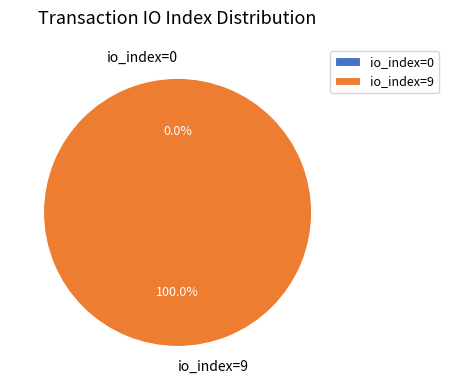

The io_index=0 slice represents 14% of the pie. True or false?

False